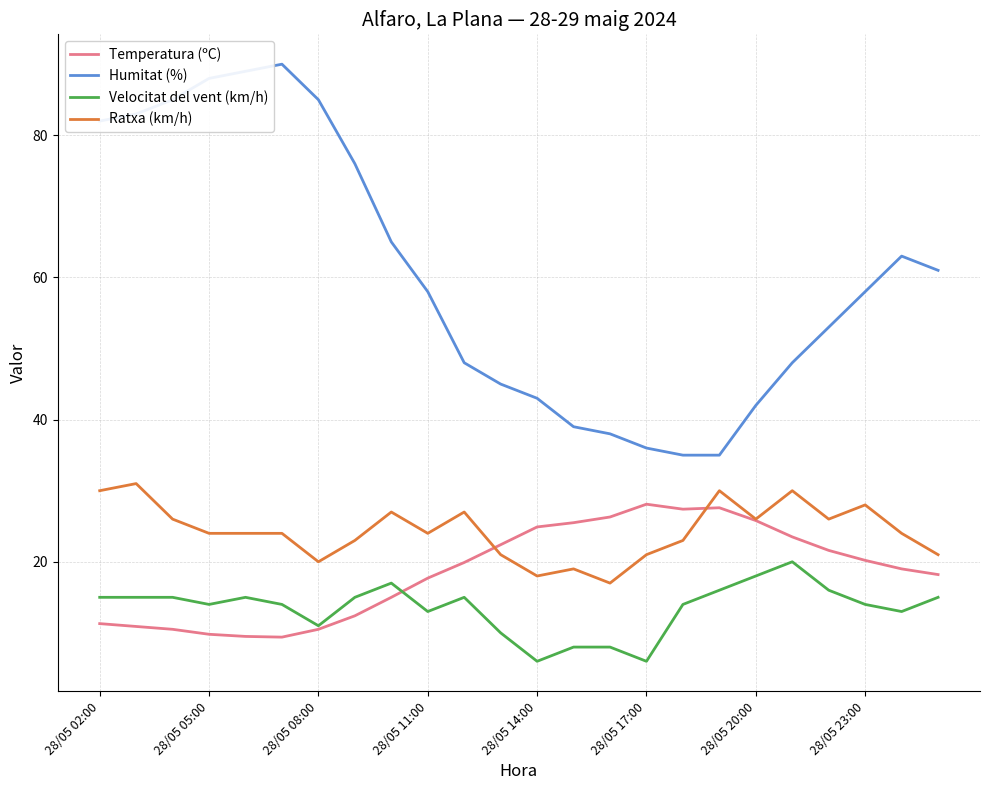

Which series has the widest spread of values?

Humitat (%)